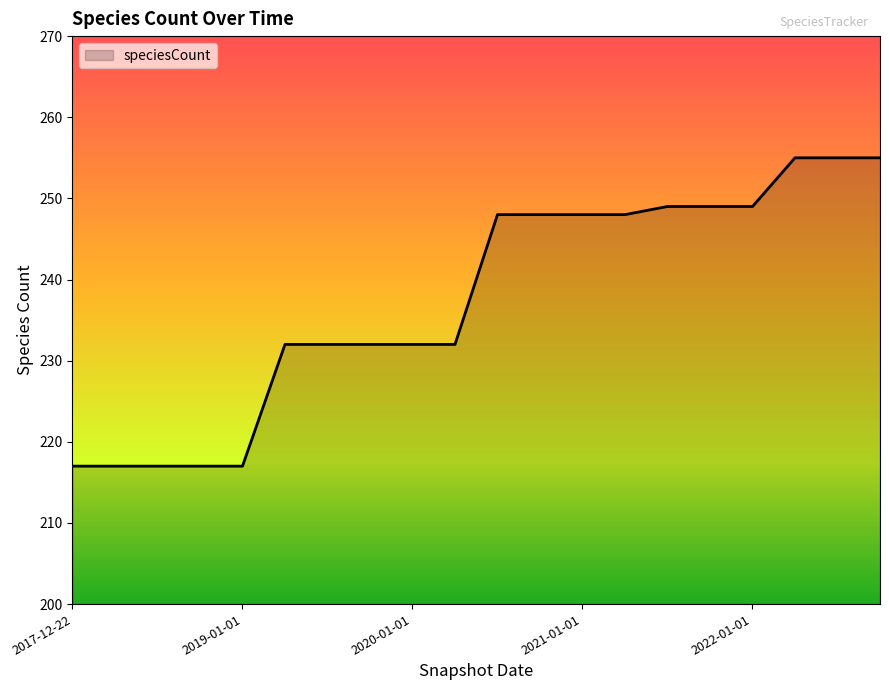

What is the greatest value displayed?

255